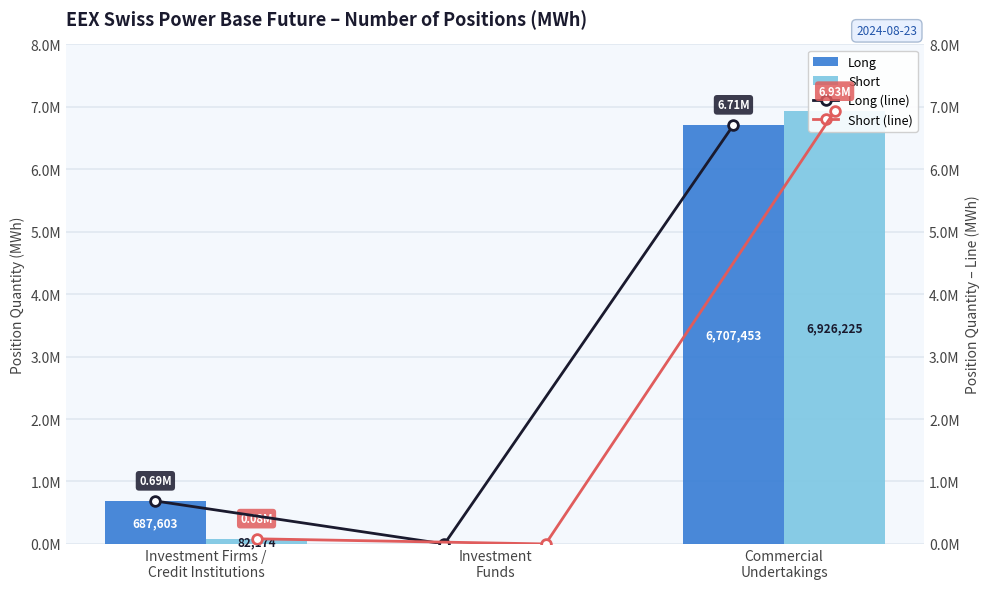

Reading left to right, transcribe all the data shown in this chart.

Long: 687603	0	6707453
Short: 82174	0	6926225
Long (line): 687603	0	6707453
Short (line): 82174	0	6926225